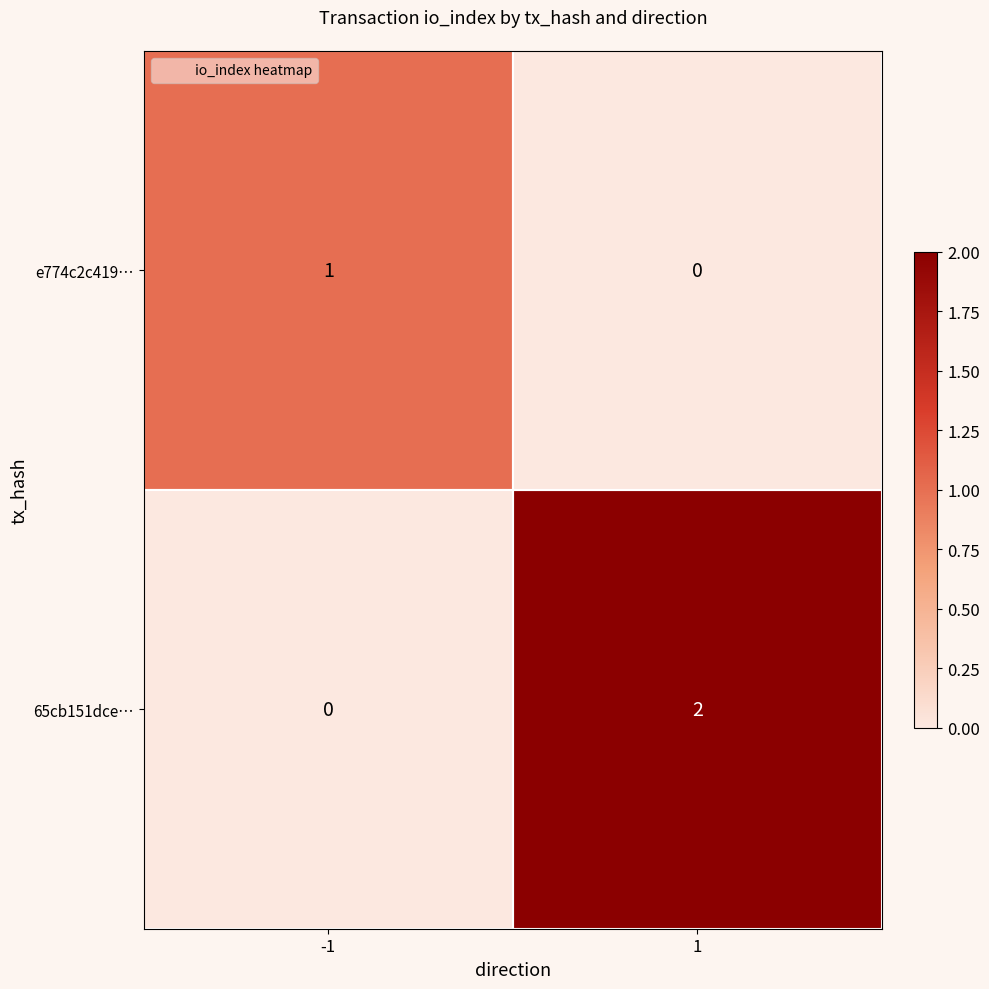

Which series has the largest range (max minus min)?

65cb151dce…